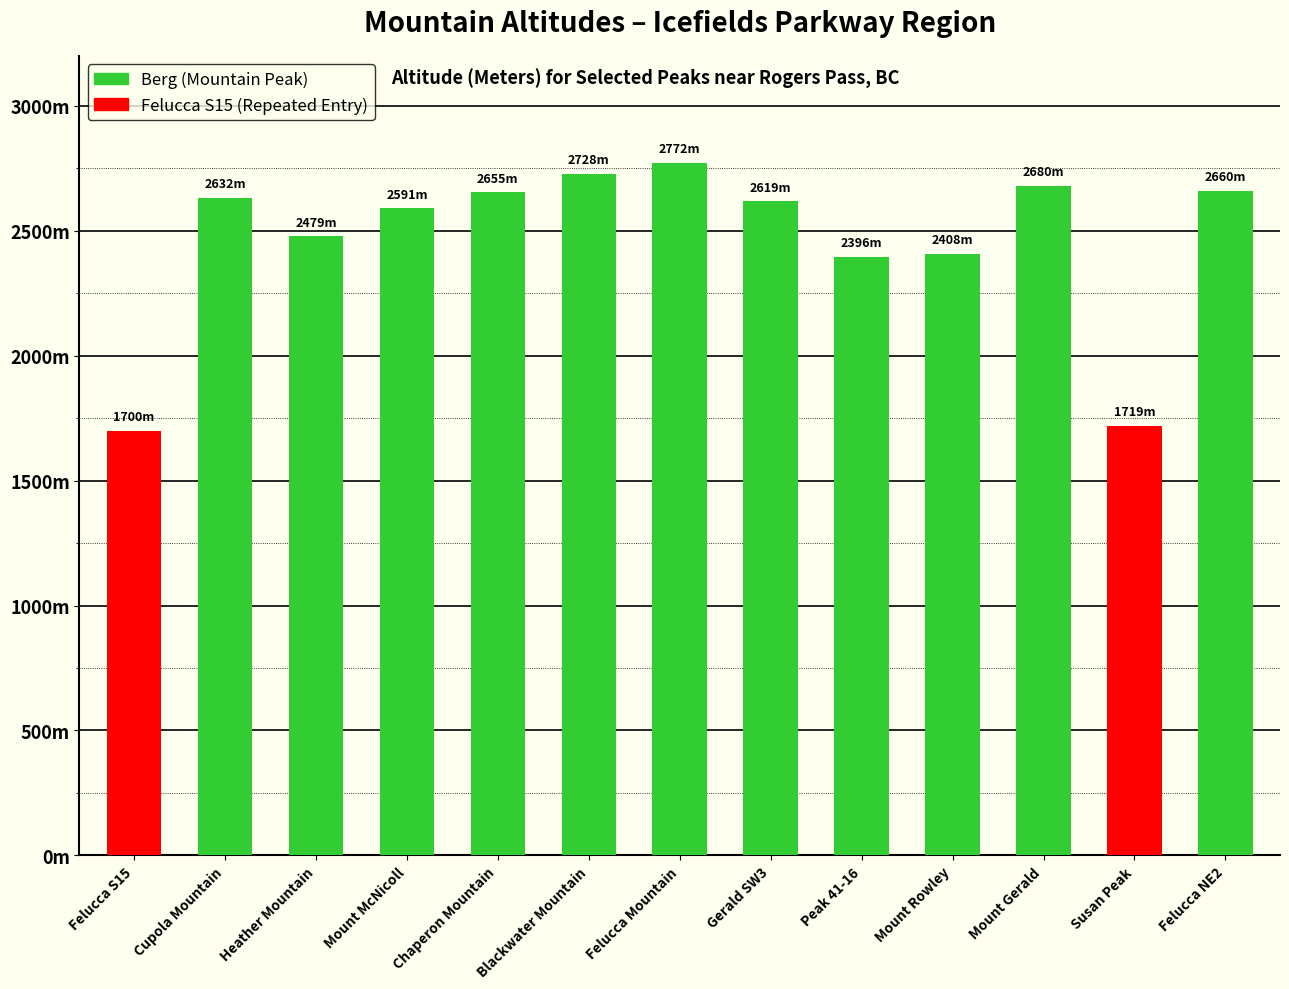

Reading left to right, transcribe all the data shown in this chart.

1700	2632	2479	2591	2655	2728	2772	2619	2396	2408	2680	1719	2660